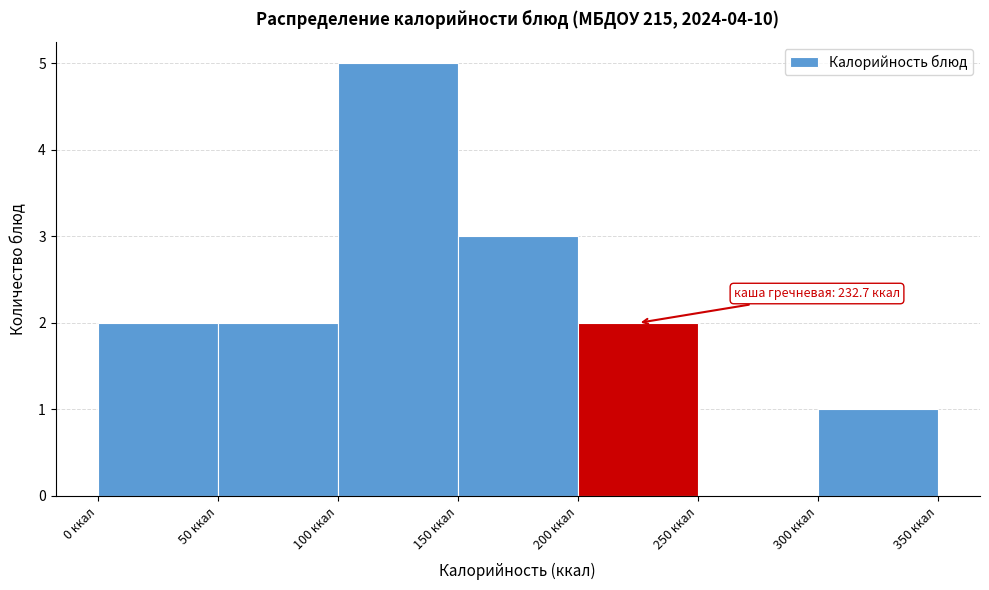

Which range on the x-axis has the tallest bar?

100 to 150